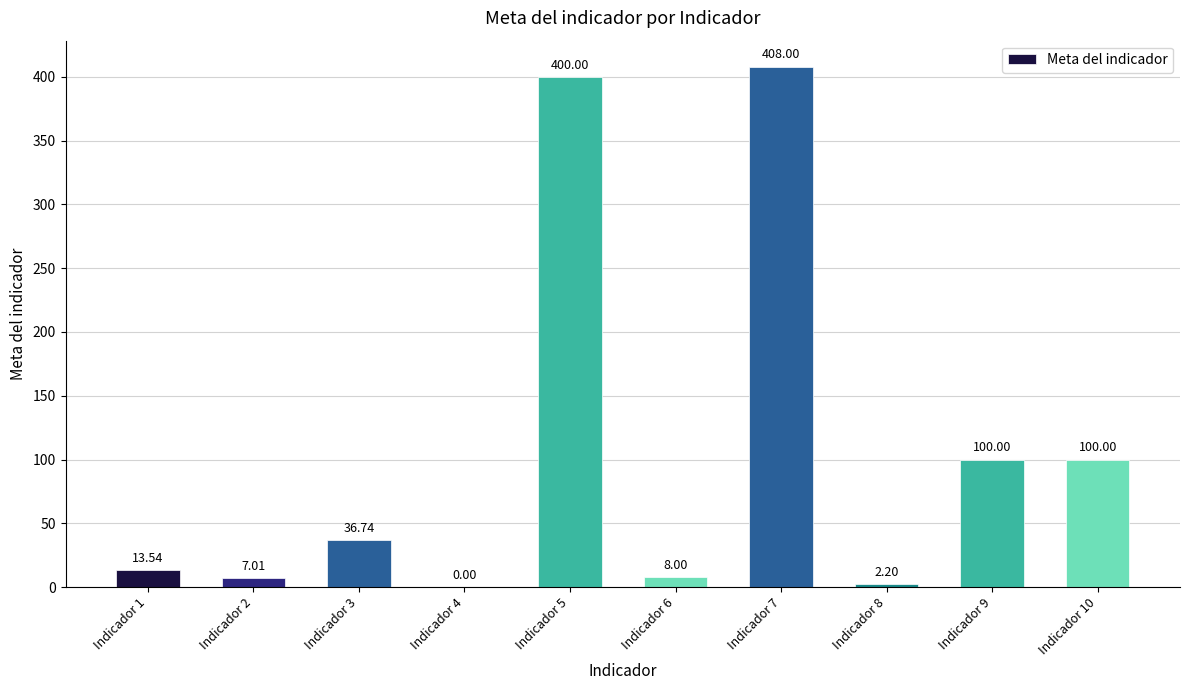

What is the sum of all values?

1075.5